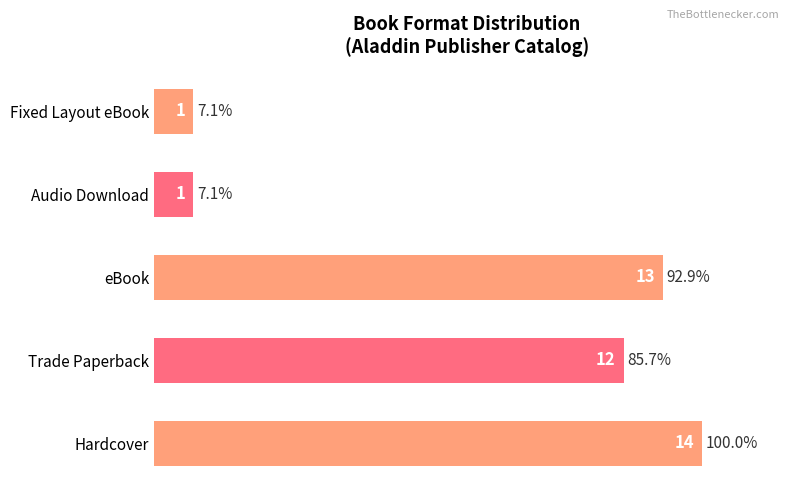

How many data points are less than 12?

2